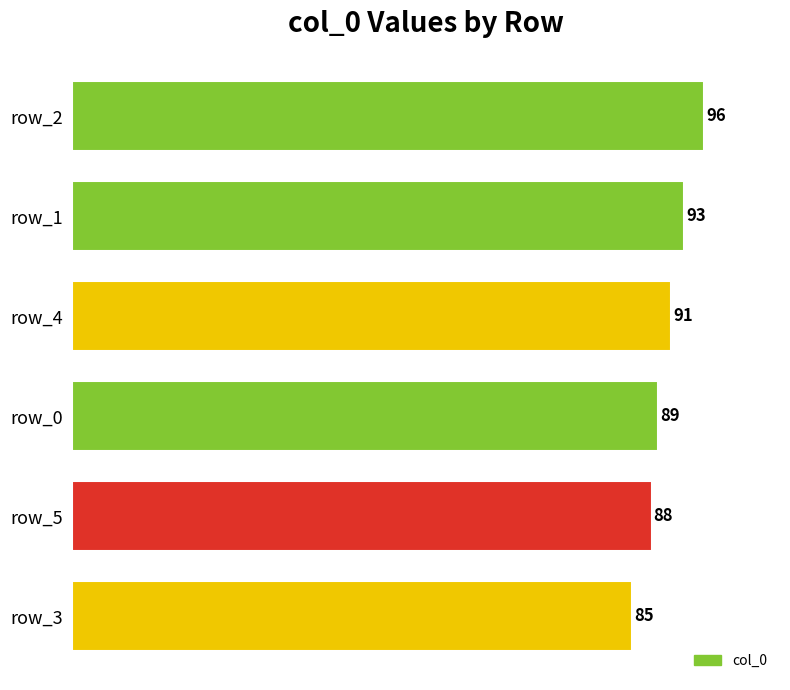

How many values are below 91?

3